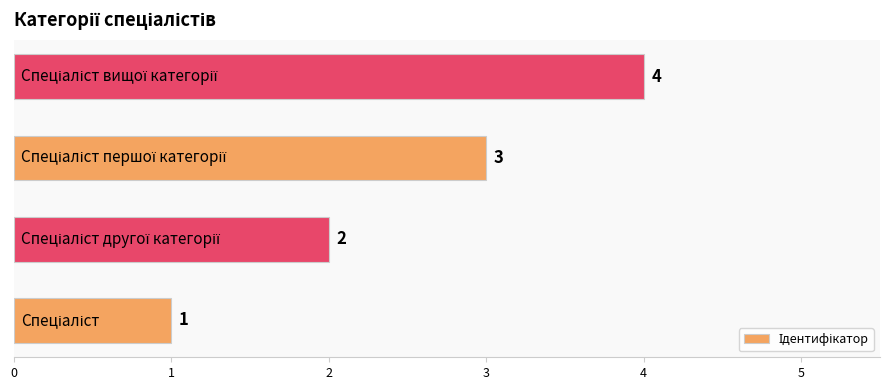

What is the greatest value displayed?

4